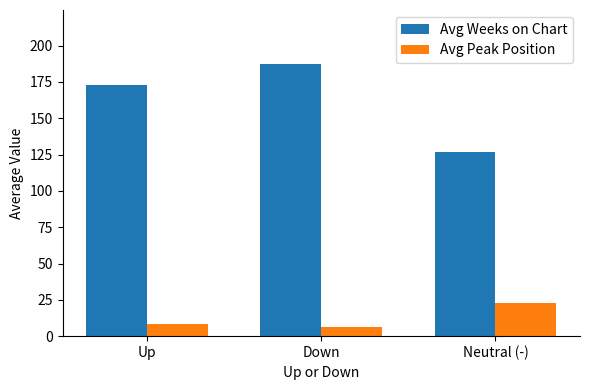

What is the maximum value shown in the chart?

187.1